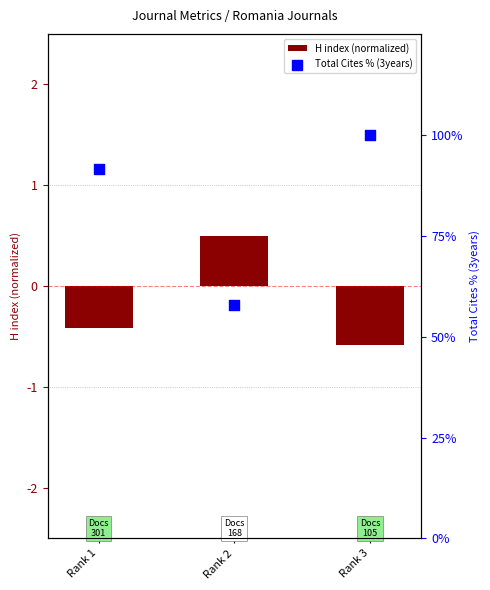

Which series reaches the minimum Y coordinate?

H index (normalized)